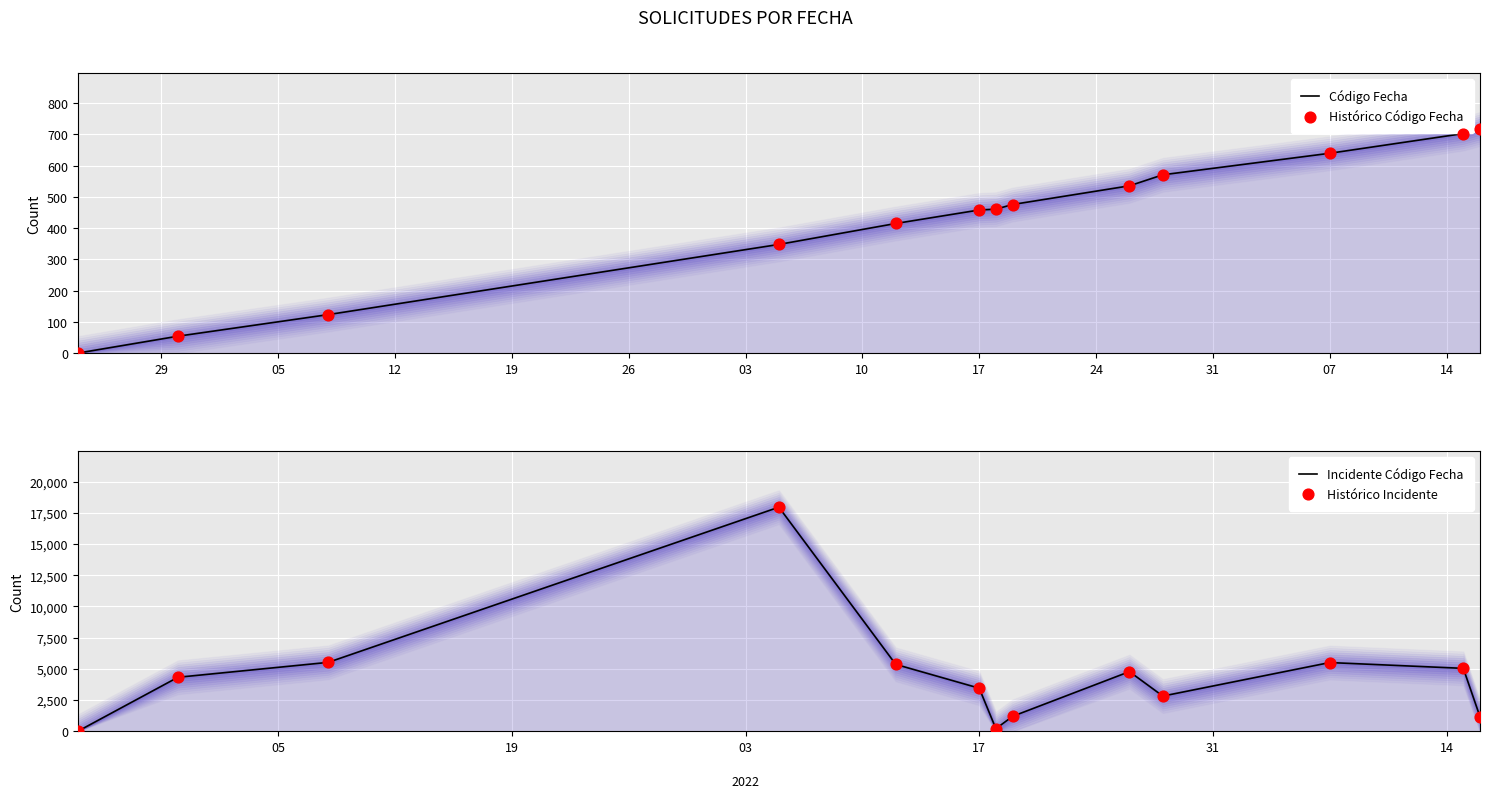

Is the value of Incidente Código Fecha at 14 greater than the value of Código Fecha at 12?

Yes